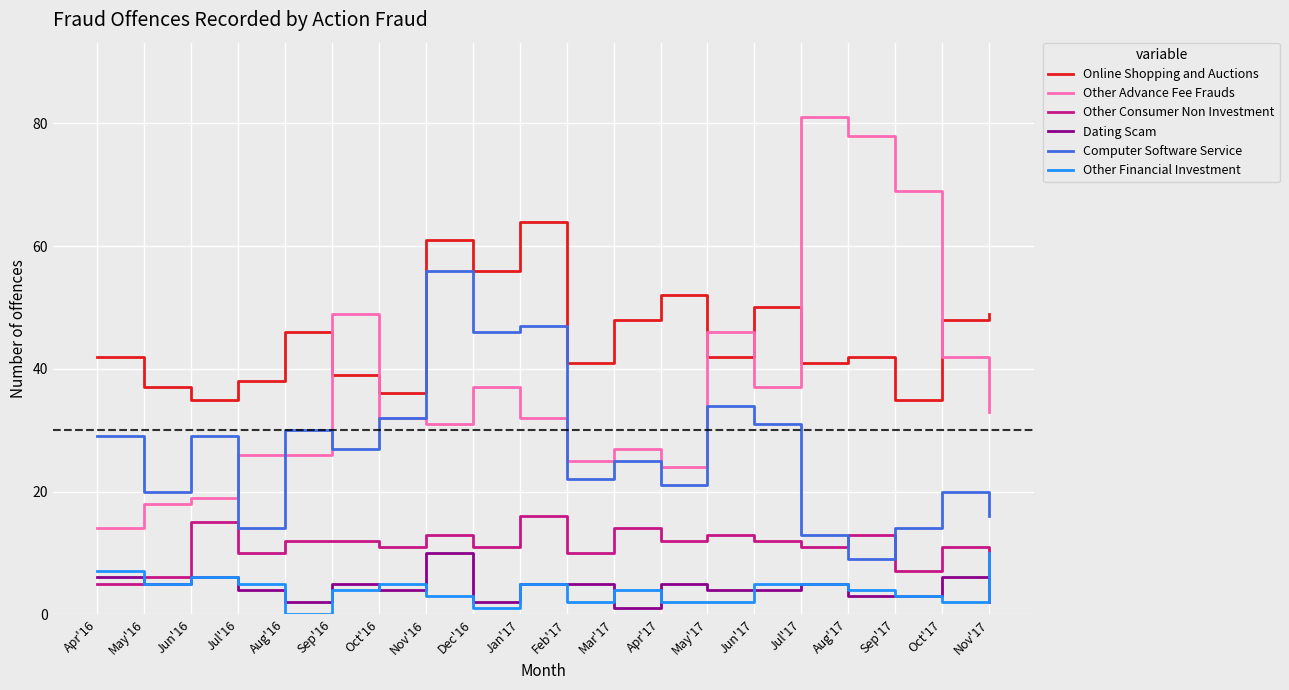

Which series changed the most between Jul'17 and Nov'17?

Other Advance Fee Frauds